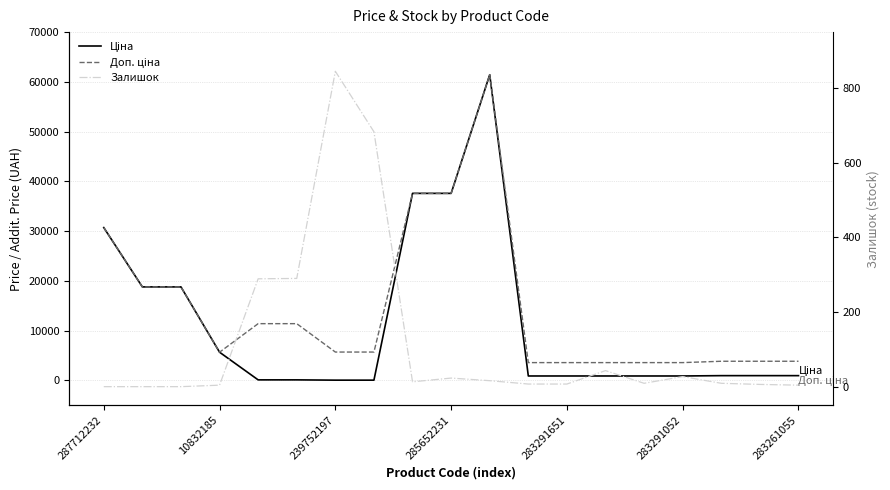

Reading left to right, extract all data points from this chart.

Ціна: 30717.1	18796.8	18796.8	5673.8	114.1	114.1	57.0	57.0	37593.6	37593.6	61434.3	895.9	895.9	895.9	895.9	895.9	963.5	963.5	963.5
Доп. ціна: 30717.1	18796.8	18796.8	5673.8	11410.0	11410.0	5705.0	5705.0	37593.6	37593.6	61434.3	3583.6	3583.6	3583.6	3583.6	3583.6	3854.0	3854.0	3854.0
Залишок: 0.0	0.0	0.0	4.0	289.0	290.0	845.0	683.0	13.0	23.0	16.0	7.0	7.0	43.0	9.0	27.0	9.0	6.0	4.0